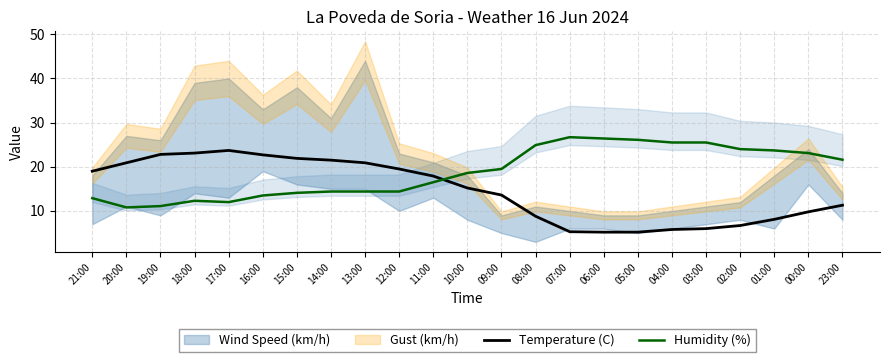

Is the value of Temperature (C) at 17:00 greater than the value of Humidity (%) at 21:00?

Yes